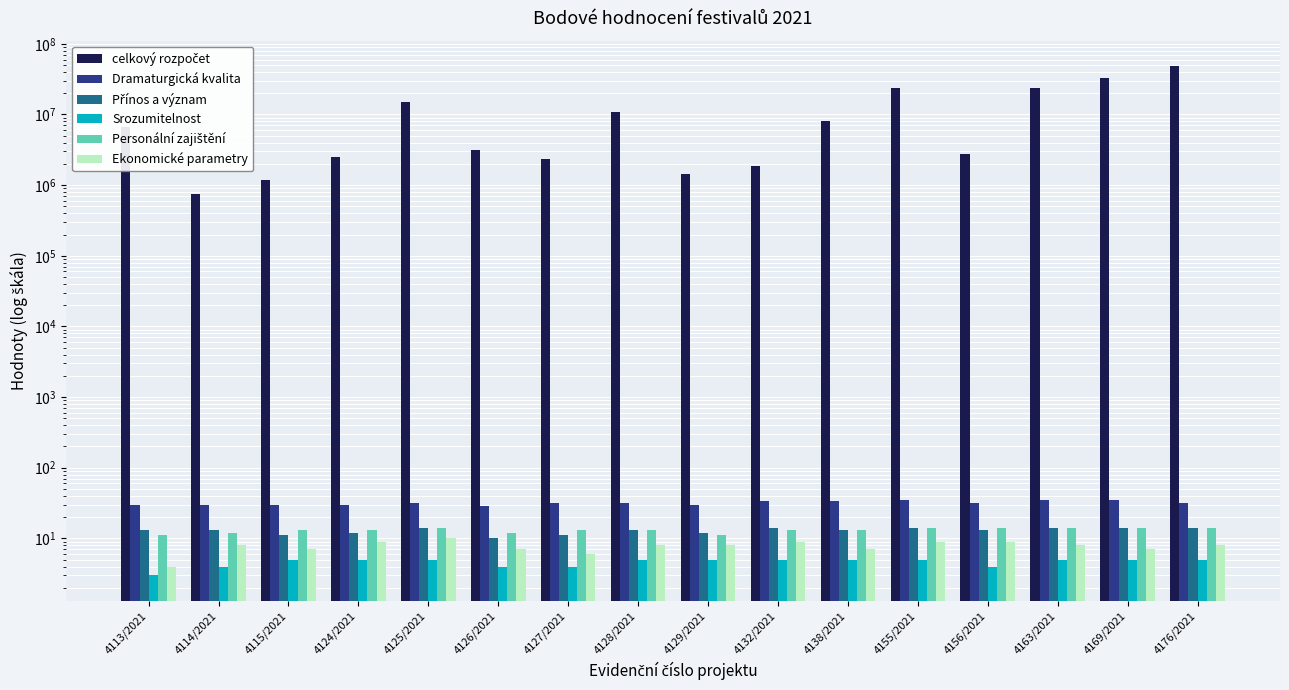

What are all the series names shown in the legend?

celkový rozpočet, Dramaturgická kvalita, Přínos a význam, Srozumitelnost, Personální zajištění, Ekonomické parametry